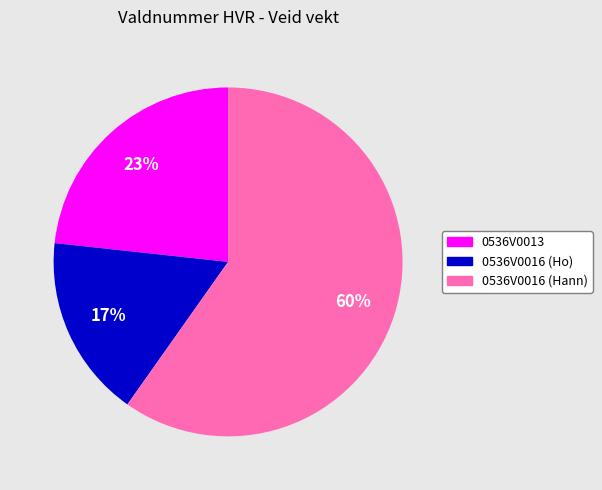

What is the smallest slice in the pie chart?

0536V0016 (Ho)